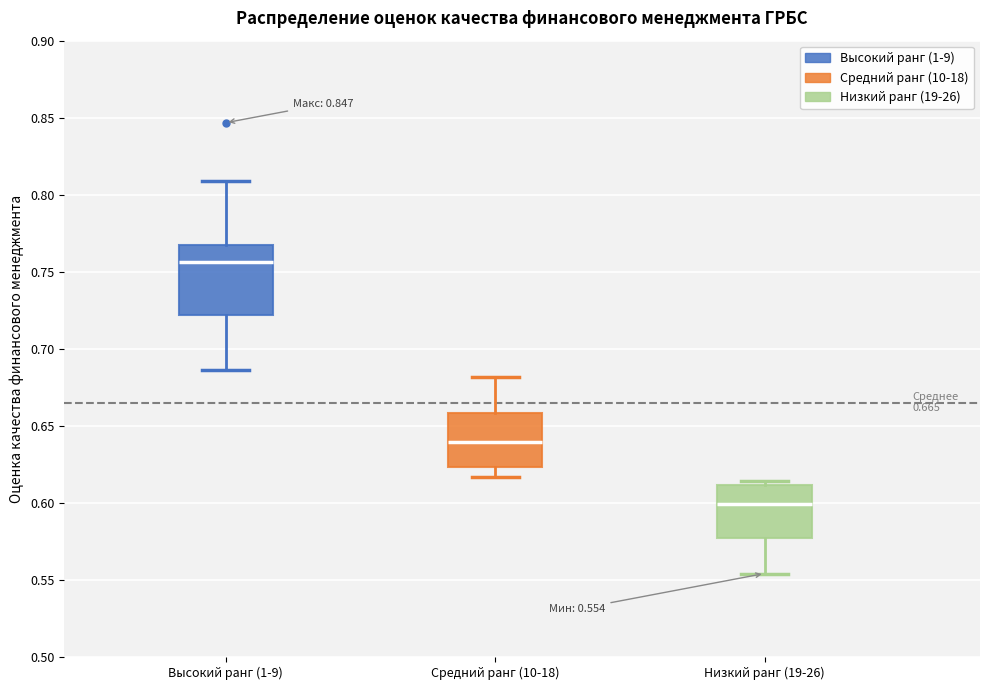

Which box is the tallest, from its lower edge to its upper edge?

Высокий ранг (1-9)